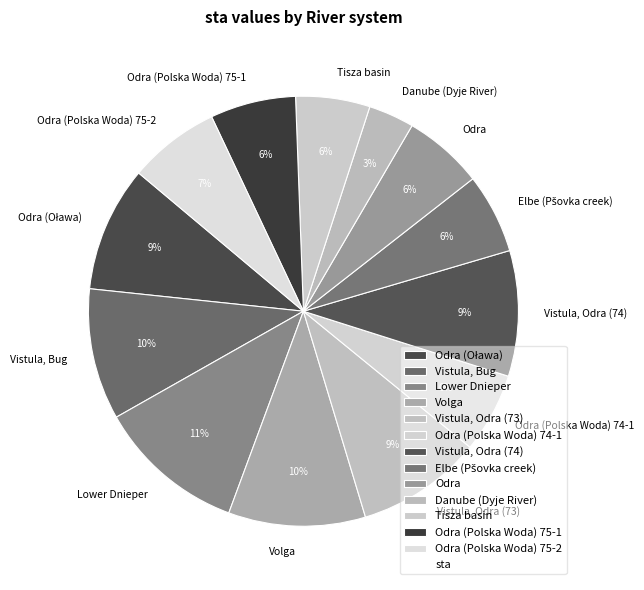

How many segments does this pie chart have?

13